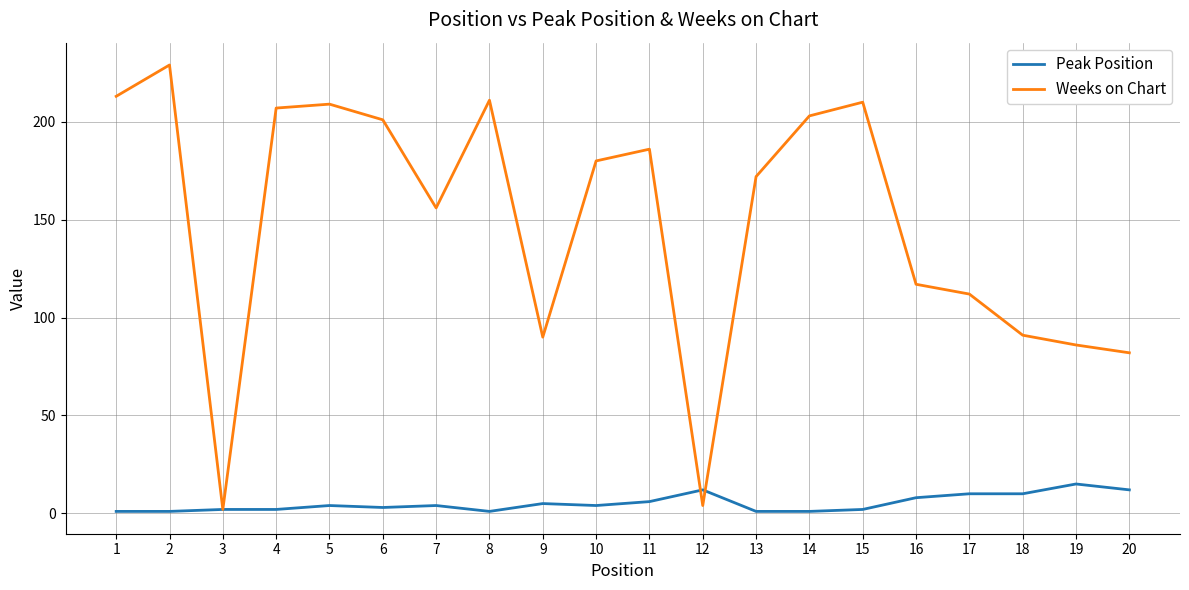

Rank the series at 10 from highest to lowest value.

Weeks on Chart, Peak Position